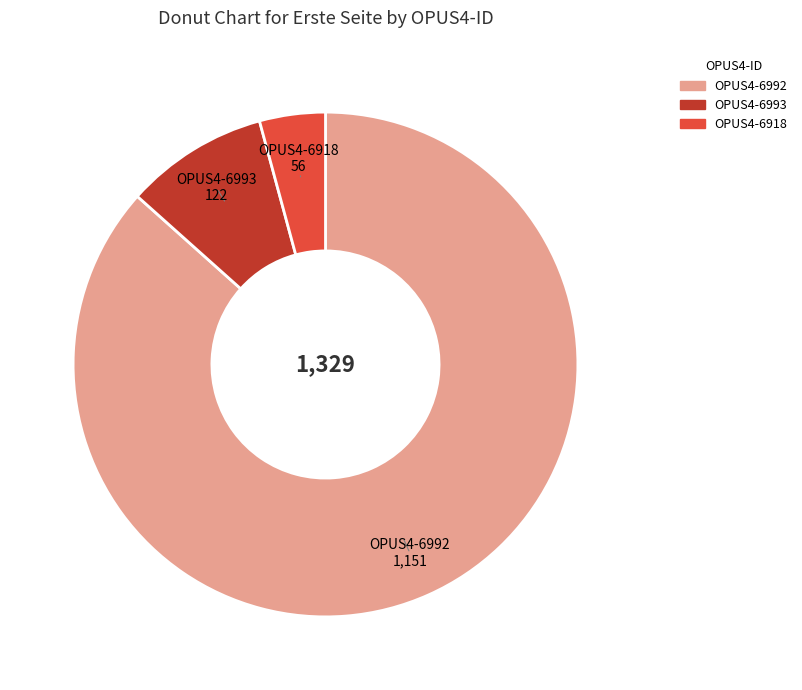

Which category has the biggest portion of the pie?

OPUS4-6992